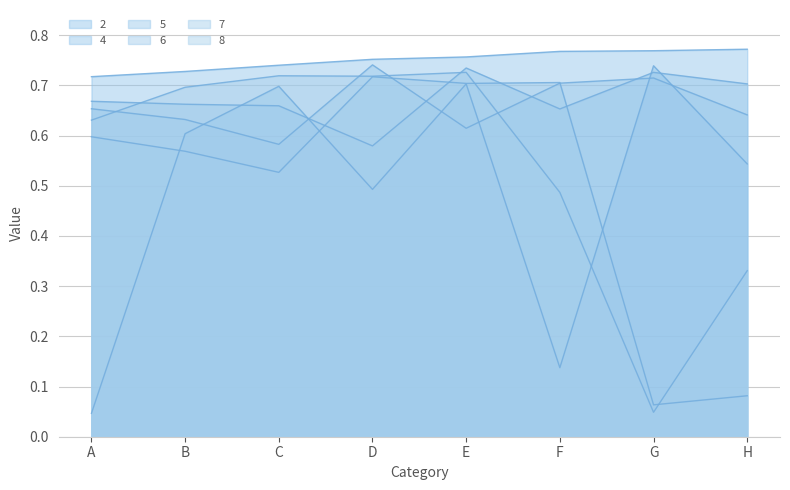

Rank the series at F from highest to lowest value.

2, 7, 6, 5, 8, 4